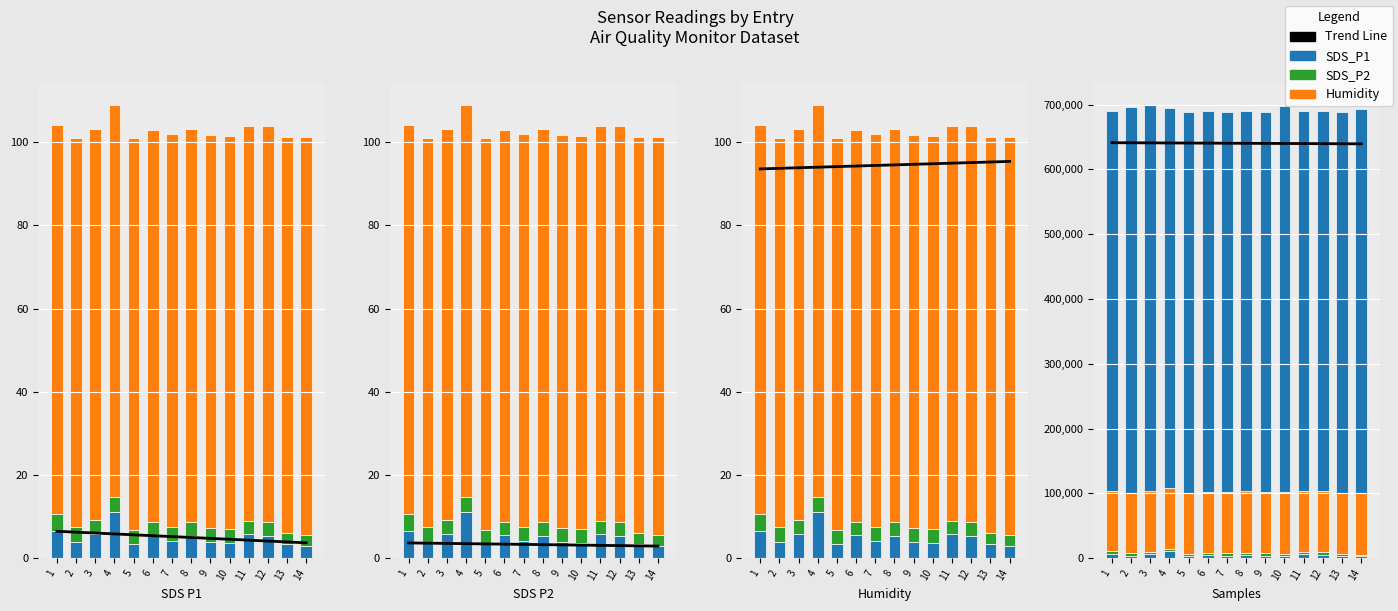

What is the average value of the Humidity series?

94492.9